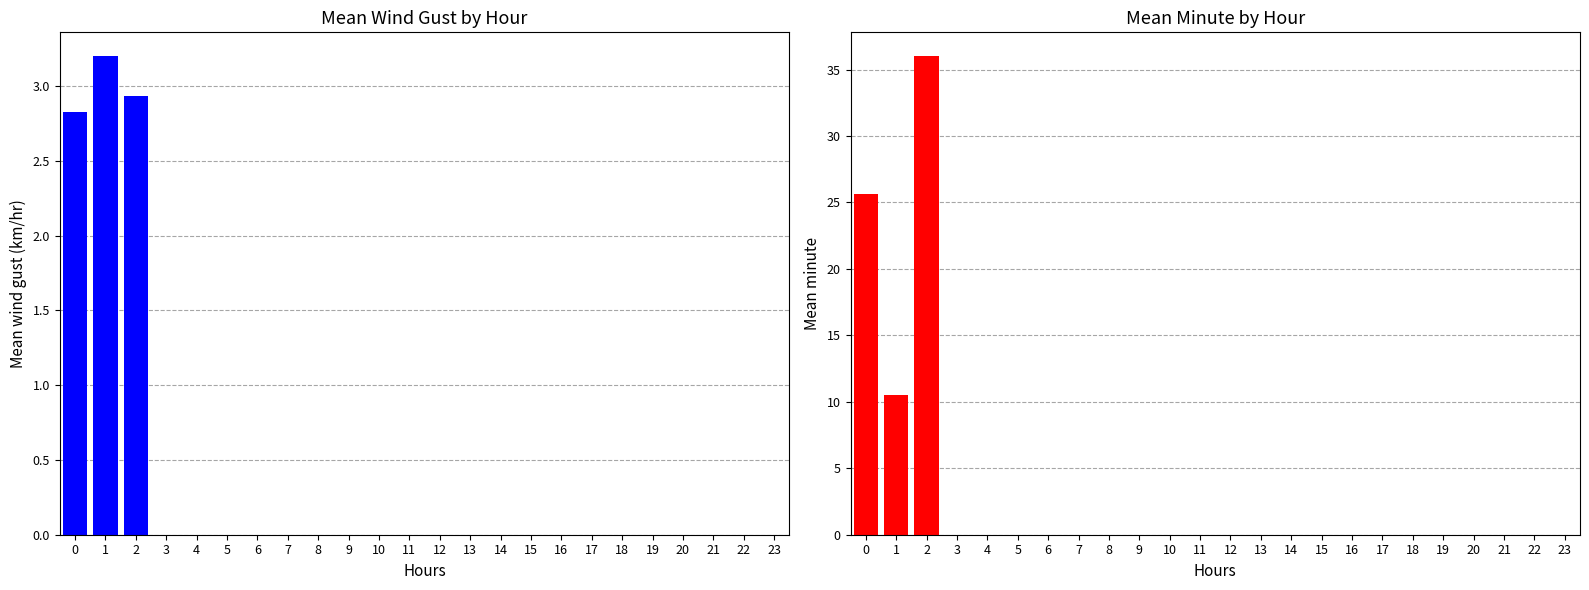

The value of Mean Wind Gust (km/hr) at 17 is 0.0. True or false?

True